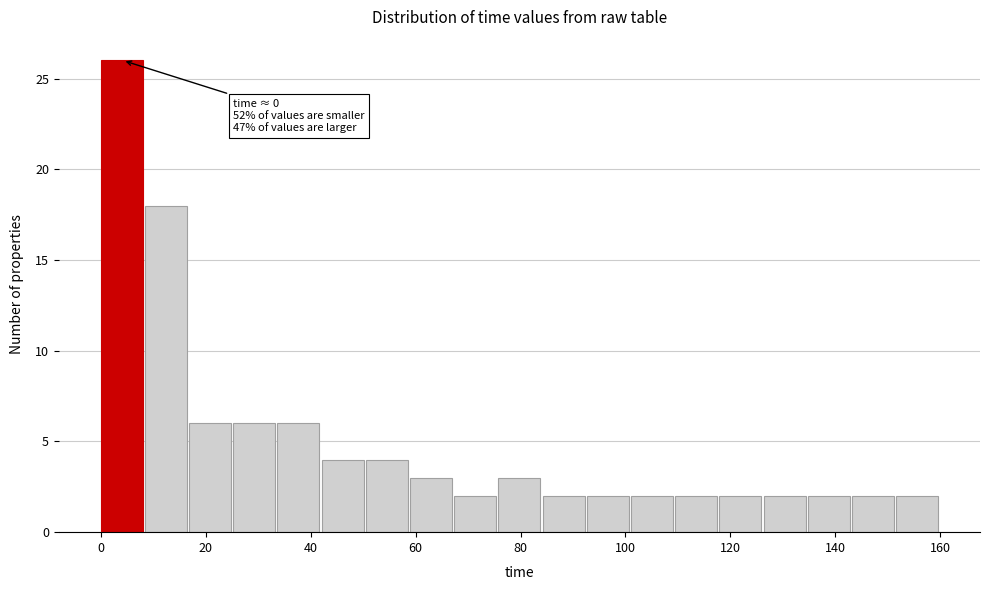

Over which range of the x-axis is the bar tallest?

0 to 8